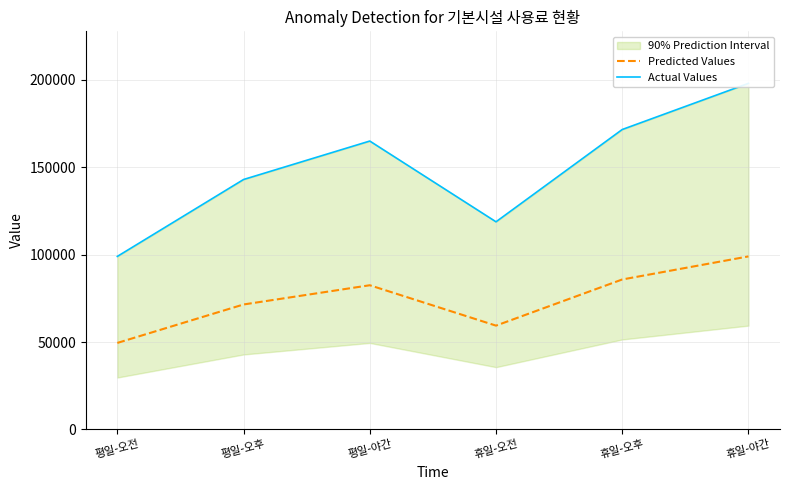

What is the average value of the Actual Values series?

149233